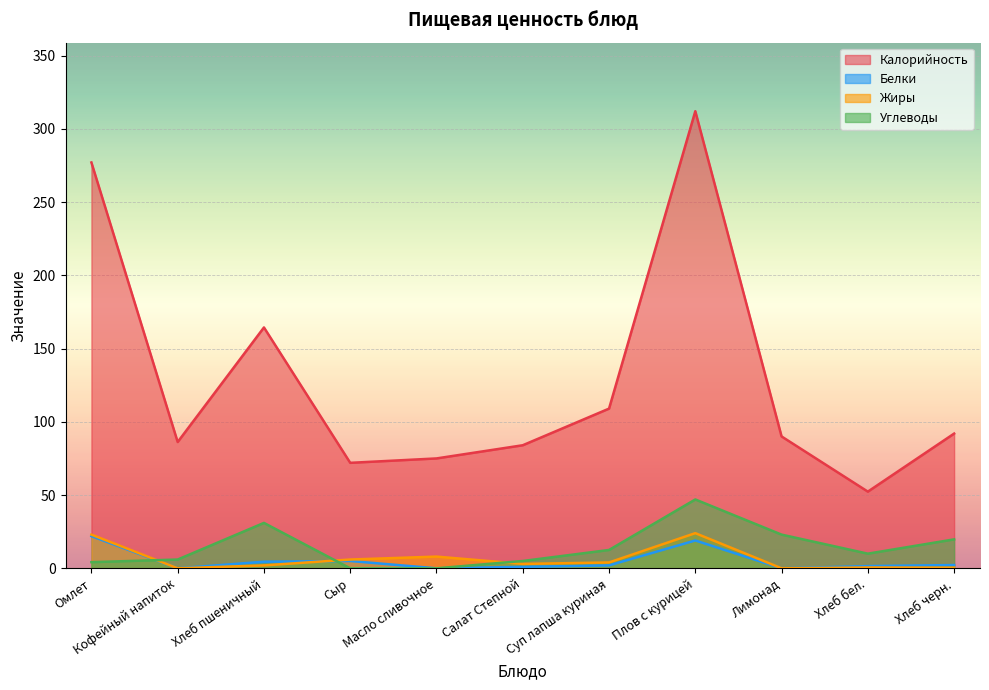

What are all the series names shown in the legend?

Калорийность, Белки, Жиры, Углеводы